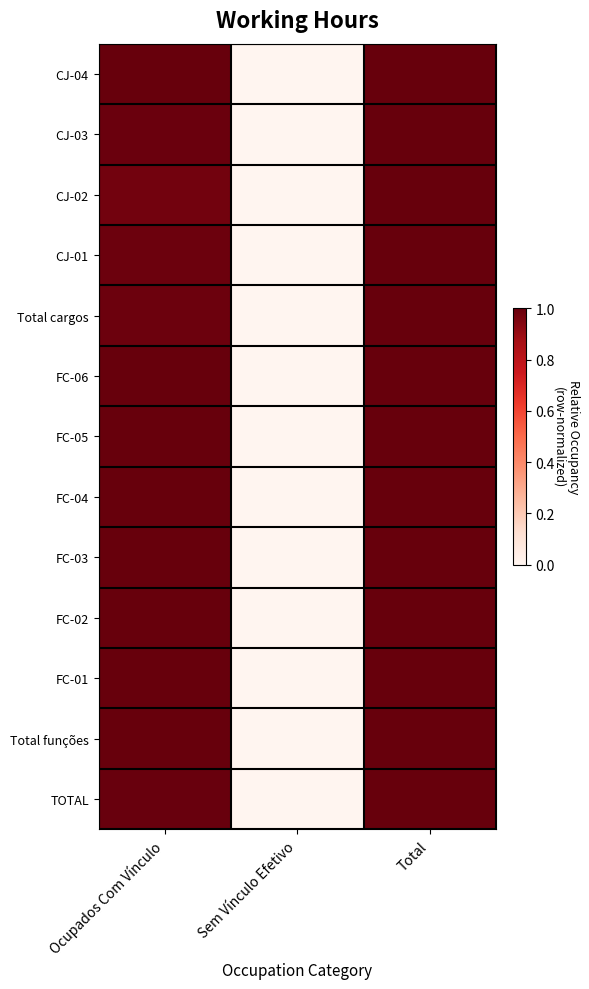

At Sem Vínculo Efetivo, list the series in order from largest to smallest.

CJ-04, CJ-03, CJ-02, CJ-01, Total cargos, FC-06, FC-05, FC-04, FC-03, FC-02, FC-01, Total funções, TOTAL